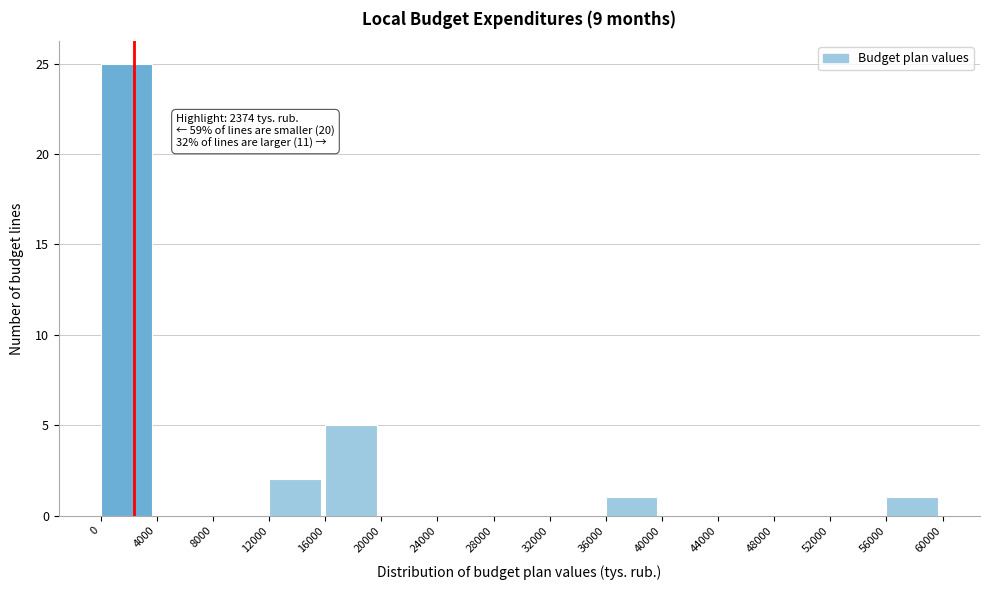

Over which range of the x-axis is the bar tallest?

0 to 4000